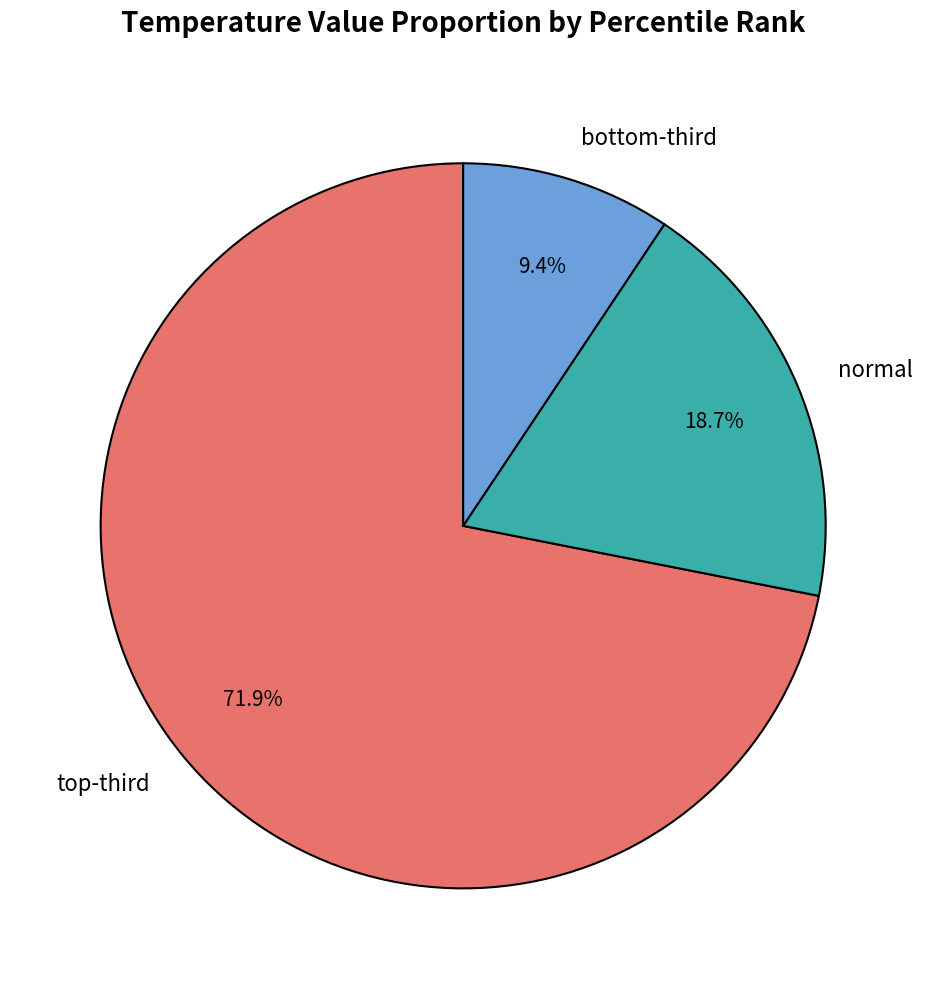

Rank the categories by value from highest to lowest.

top-third, normal, bottom-third